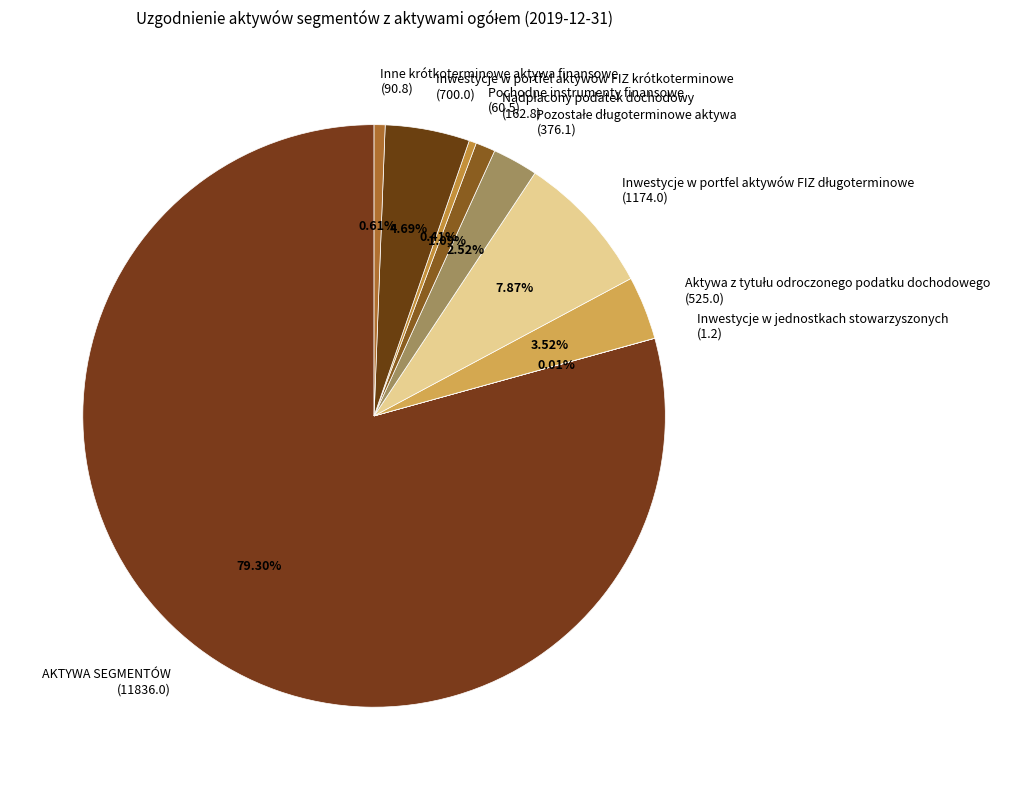

Do Inne krótkoterminowe aktywa finansowe and AKTYWA SEGMENTÓW together represent more than half of the pie?

Yes